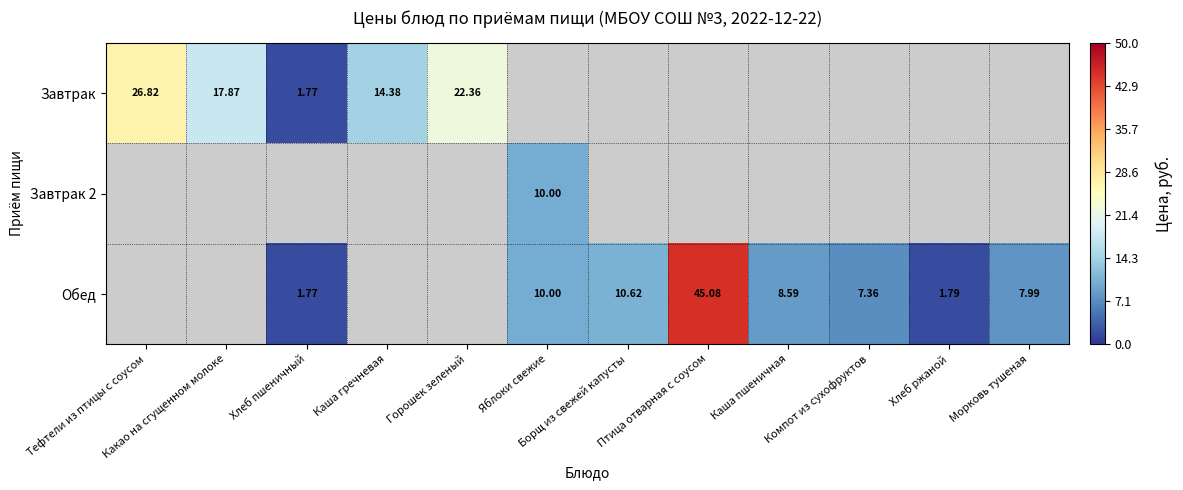

What is the sum of the Обед values at Яблоки свежие and Хлеб ржаной?

11.8